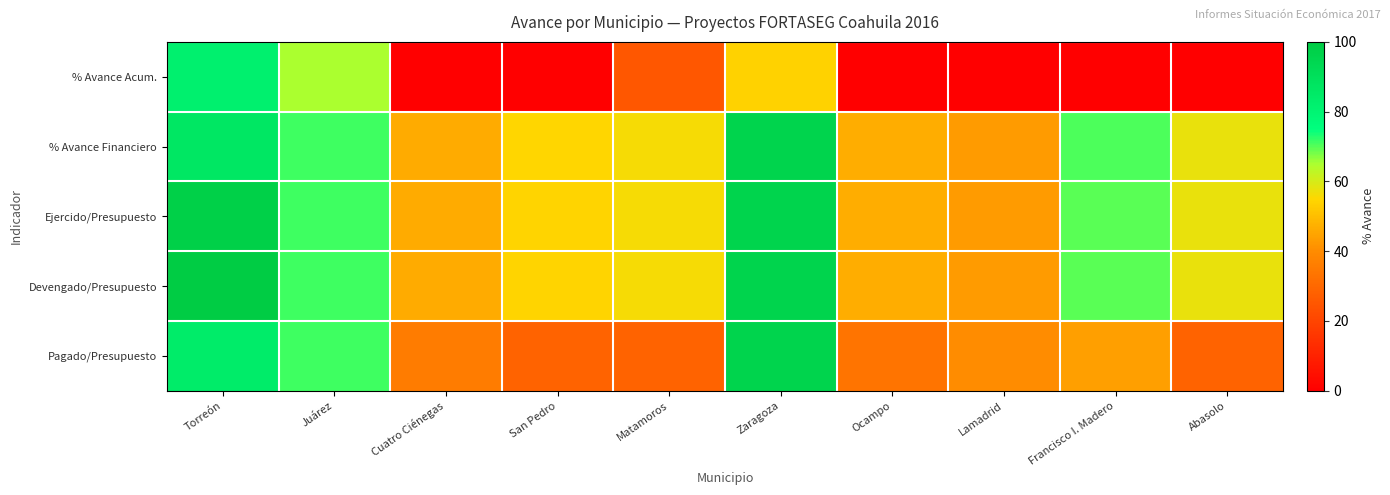

At Torreón, list the series in order from largest to smallest.

Devengado/Presupuesto, Ejercido/Presupuesto, % Avance Financiero, Pagado/Presupuesto, % Avance Acum.